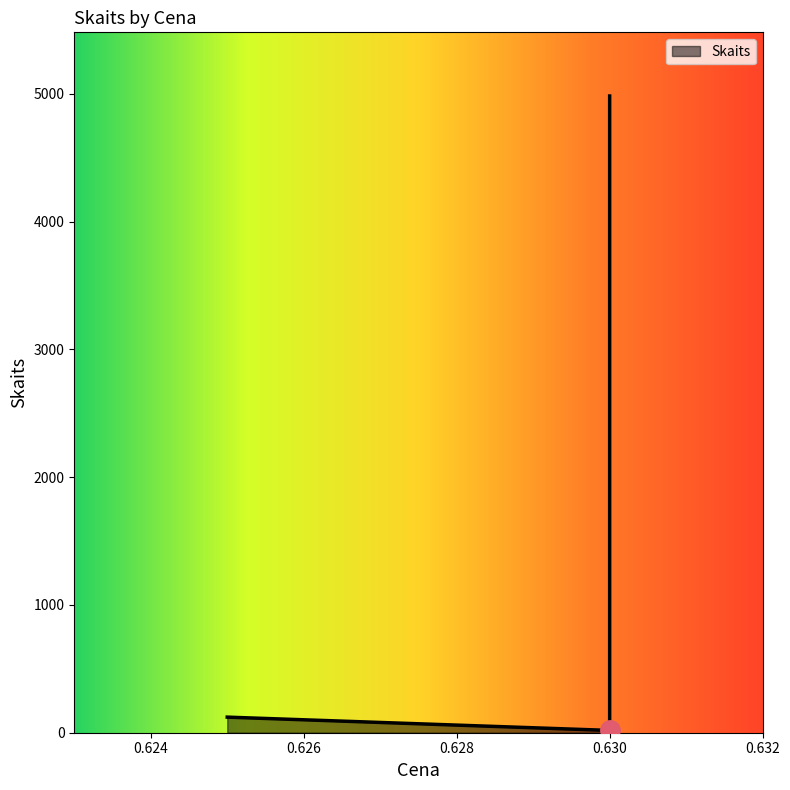

Reading left to right, extract all data points from this chart.

0.625=122	0.63=60	0.63=18	0.63=4982	0.63=18